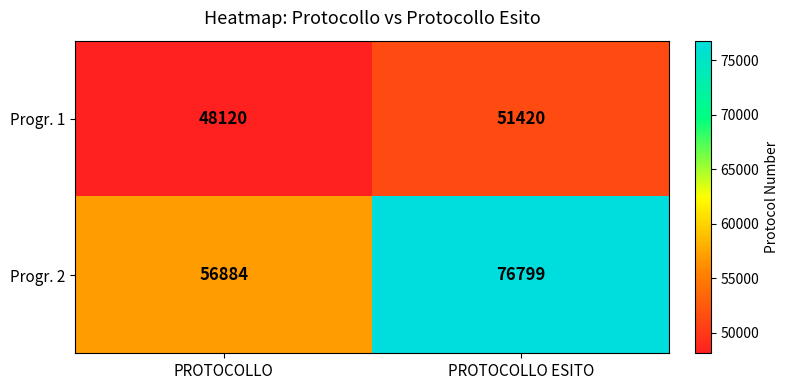

Reading right to left, list all the values displayed in this chart.

Progr. 1: PROTOCOLLO ESITO=51420	PROTOCOLLO=48120
Progr. 2: PROTOCOLLO ESITO=76799	PROTOCOLLO=56884